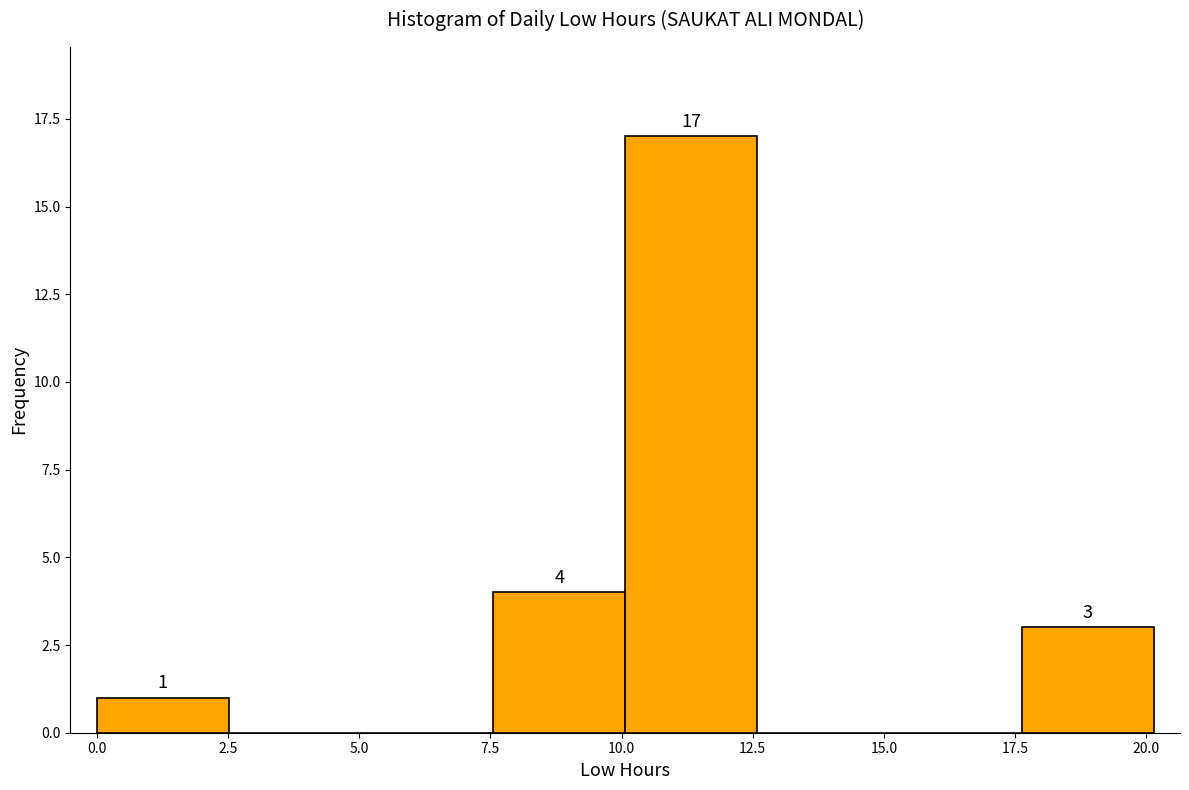

Which range on the x-axis has the tallest bar?

10.0 to 12.5